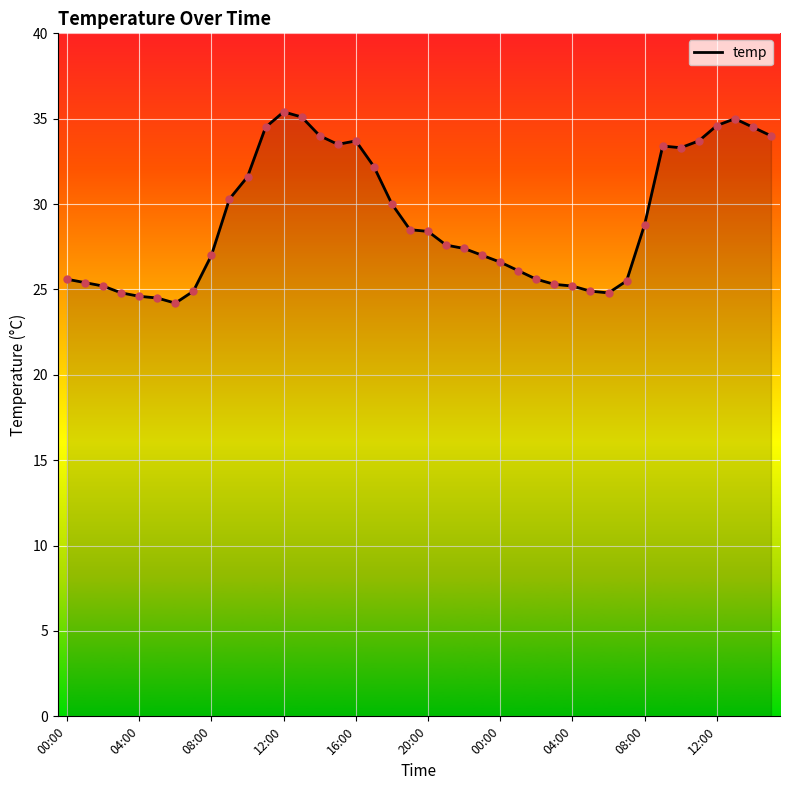

What is the difference between the maximum and minimum values?

11.2